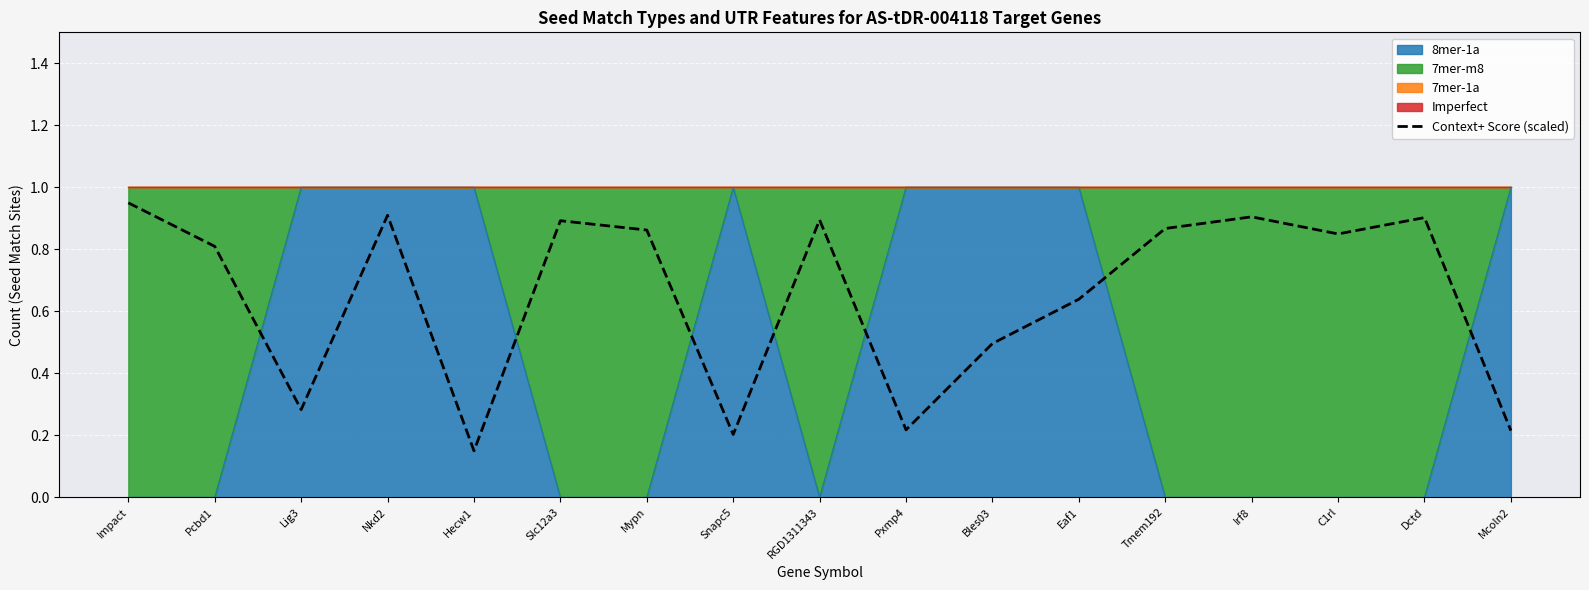

Where is the data nearest to the value 0?

Hecw1